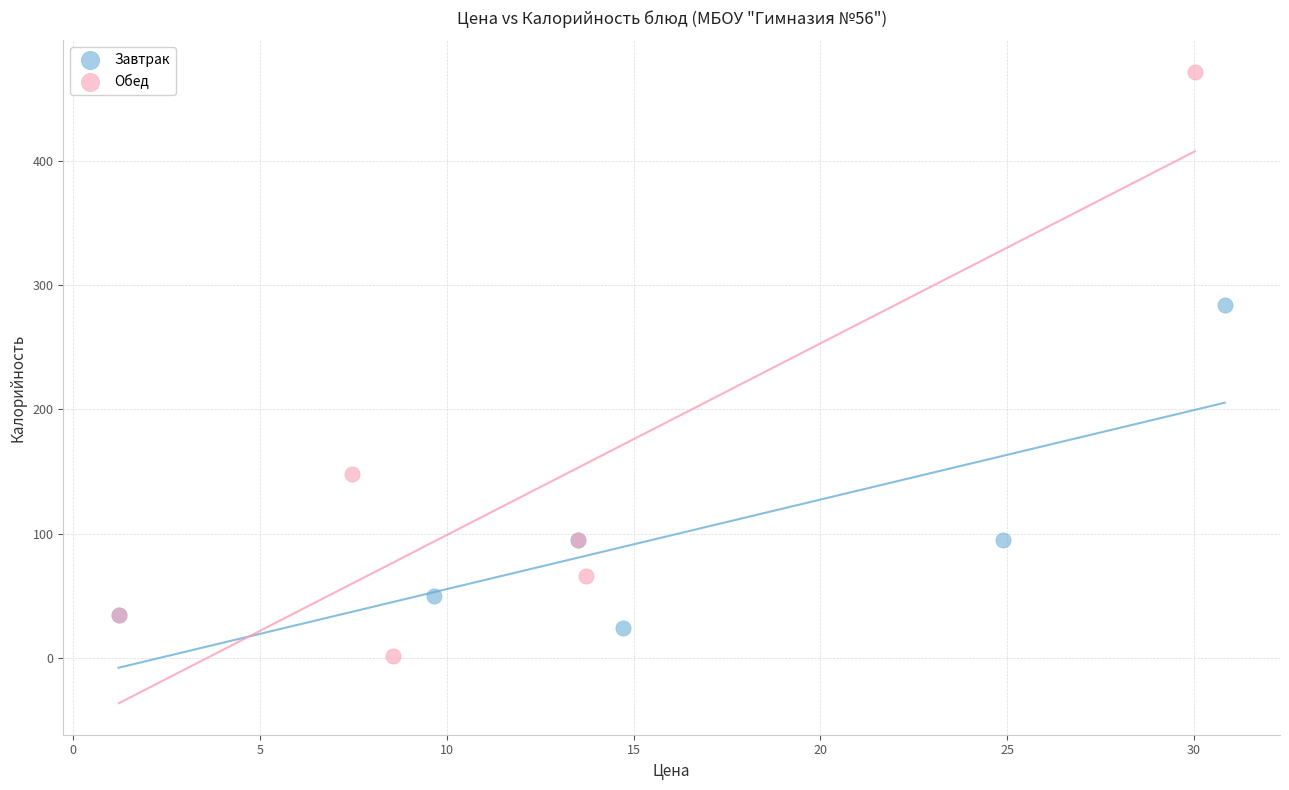

Which series reaches the maximum Y coordinate?

Обед